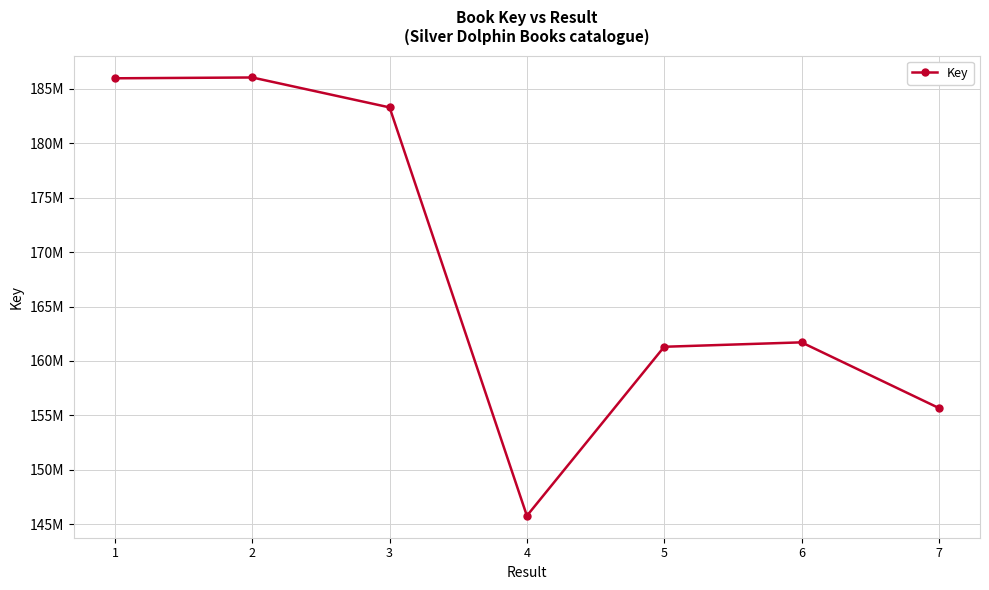

Where is the first local minimum?

4